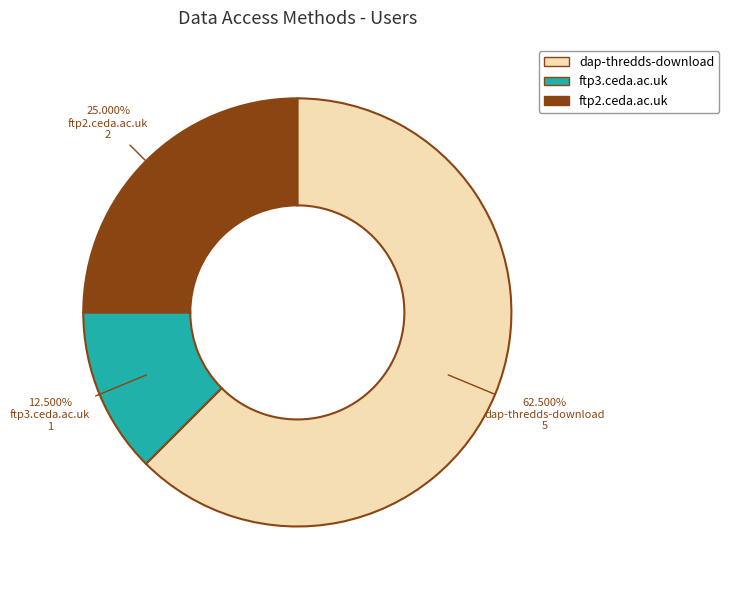

Rank the categories by value from highest to lowest.

dap-thredds-download, ftp2.ceda.ac.uk, ftp3.ceda.ac.uk